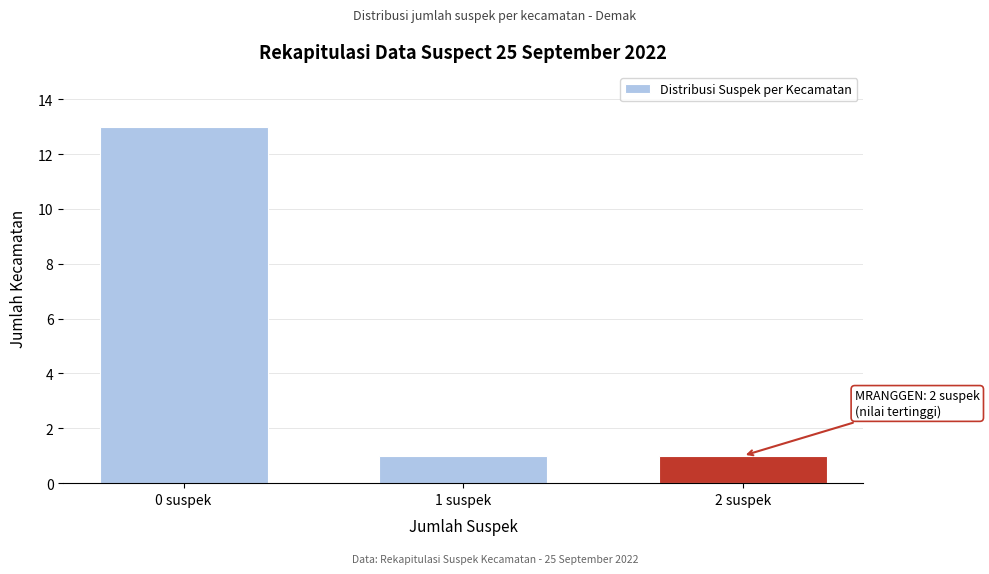

Reading right to left, list all the values displayed in this chart.

1	1	13